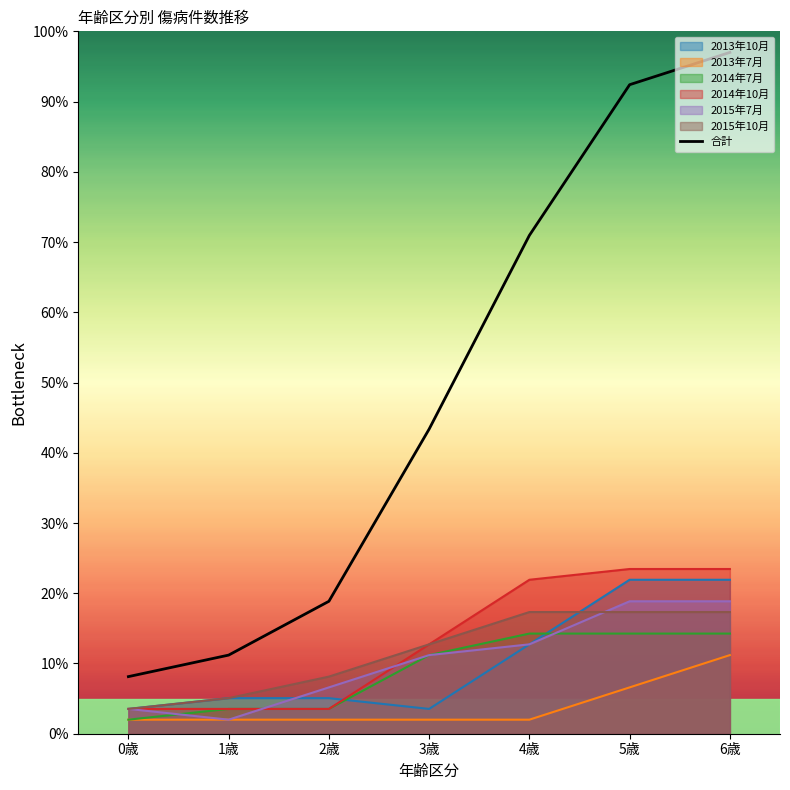

What is the value of the 6th point from the left?

92.4